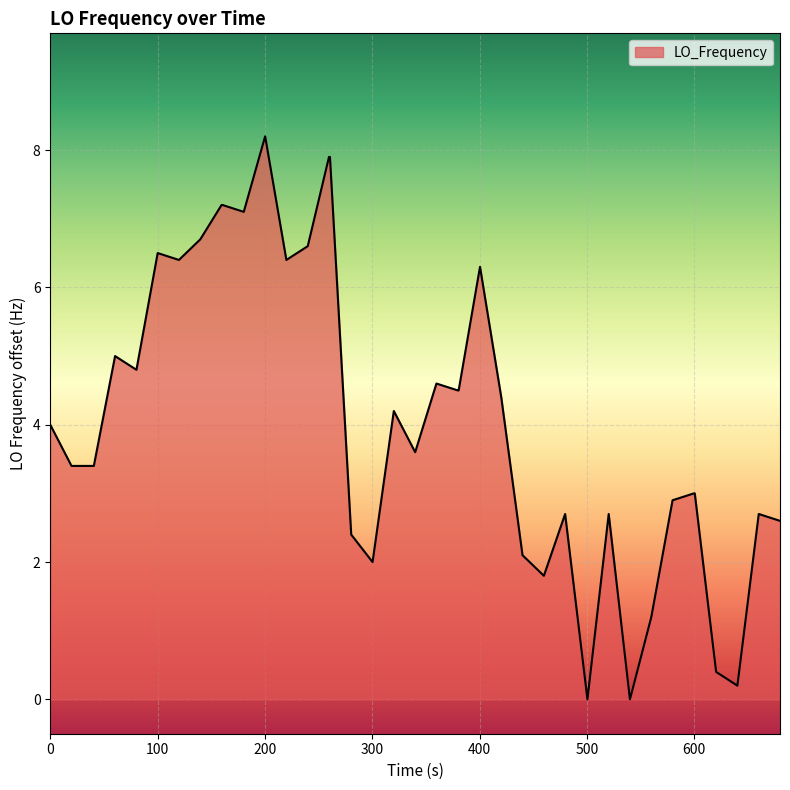

What is the average value?

4.1